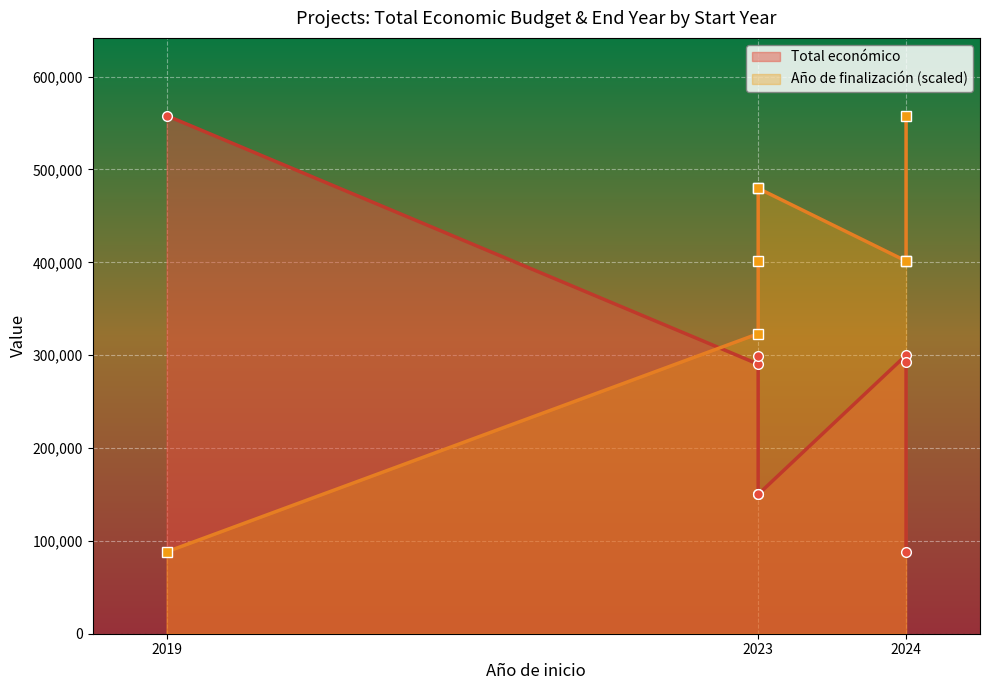

After their last crossing, which series has the higher values: Total económico or Año de finalización (scaled)?

Año de finalización (scaled)